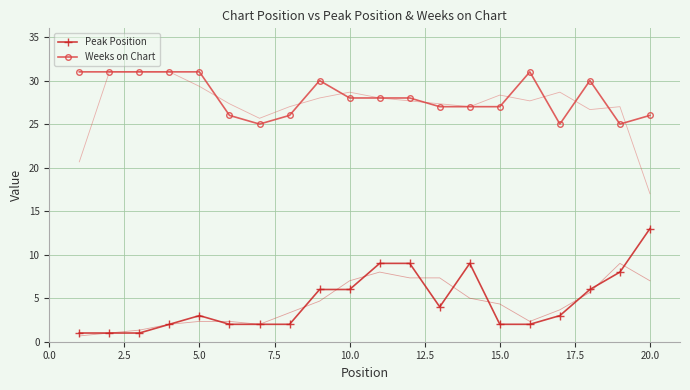

True or false: Peak Position and Weeks on Chart cross at least once.

False